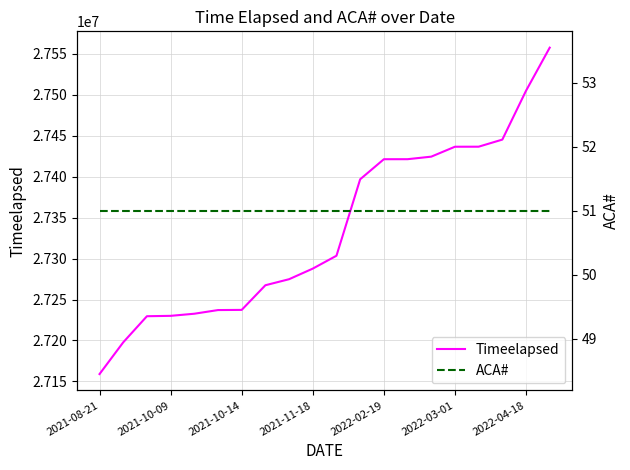

Is the value of ACA# at 8 greater than the value of Timeelapsed at 14?

No